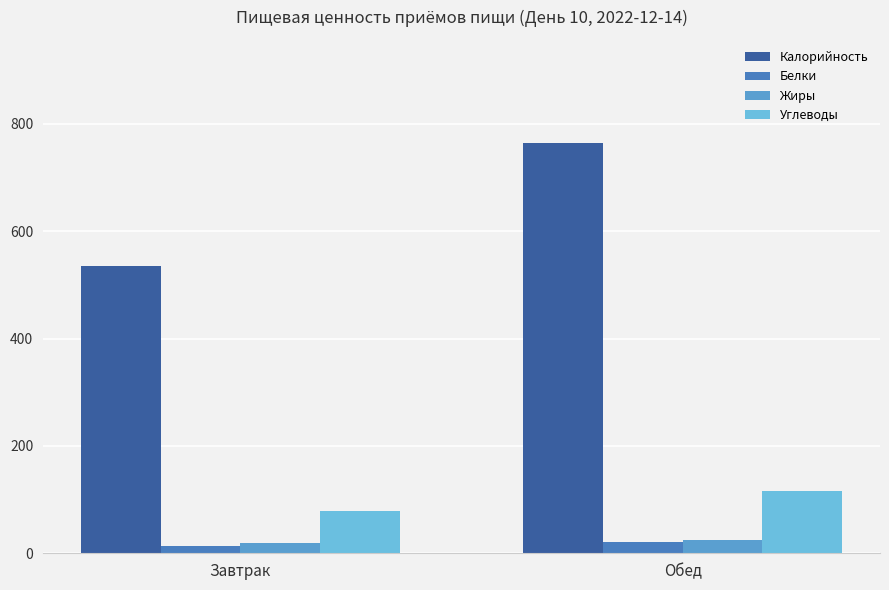

Rank the series by their maximum value, from lowest to highest.

Белки, Жиры, Углеводы, Калорийность